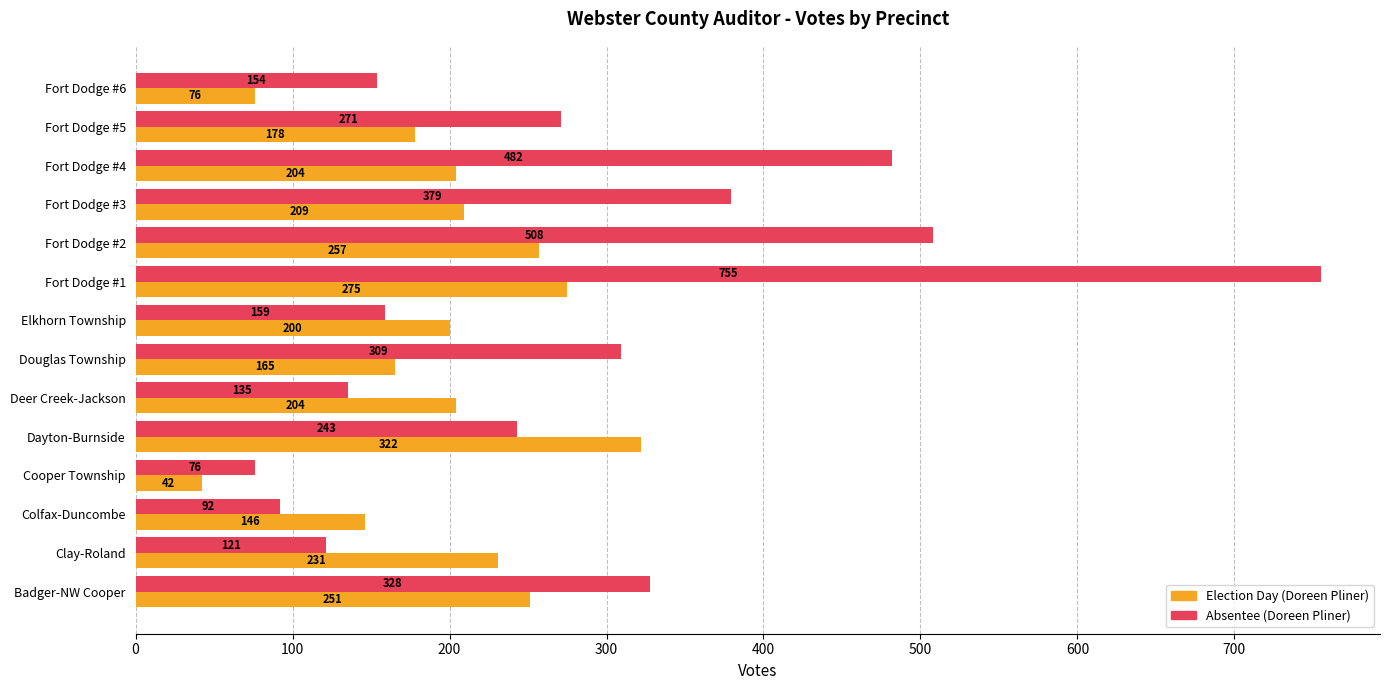

At which category is the sum across all series the highest?

Fort Dodge #1